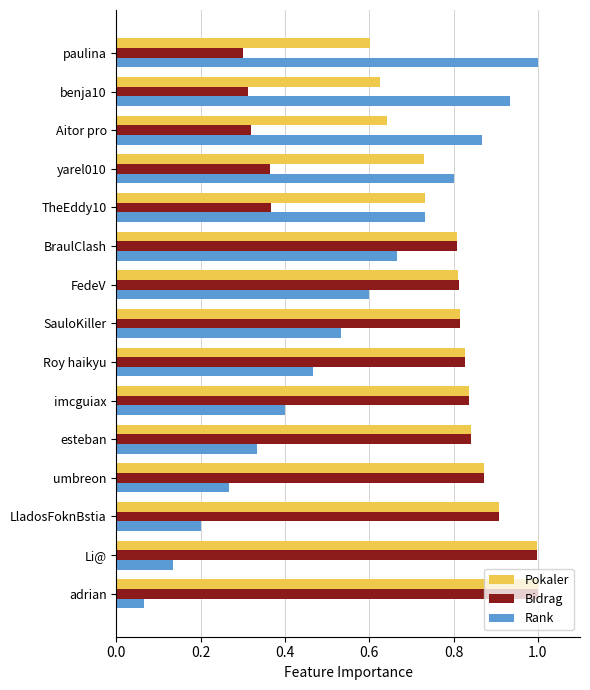

Rank the categories by Rank value from highest to lowest.

paulina, benja10, Aitor pro, yarel010, TheEddy10, BraulClash, FedeV, SauloKiller, Roy haikyu, imcguiax, esteban, umbreon, LladosFoknBstia, Li@, adrian